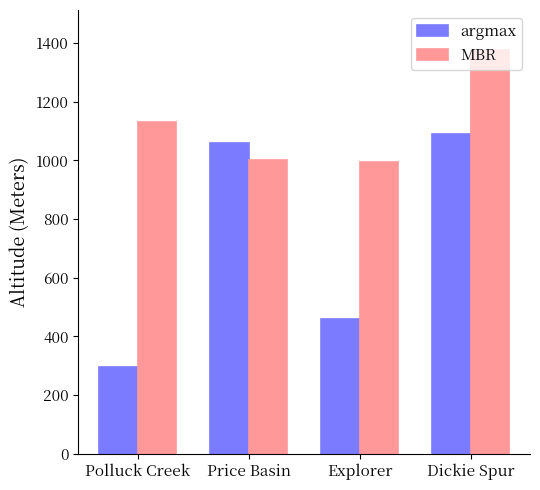

List the series in order of their peak value, highest first.

MBR, argmax